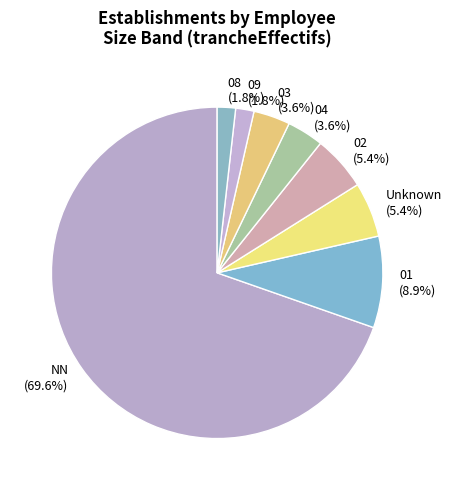

Does Unknown account for over 50% of the chart?

No